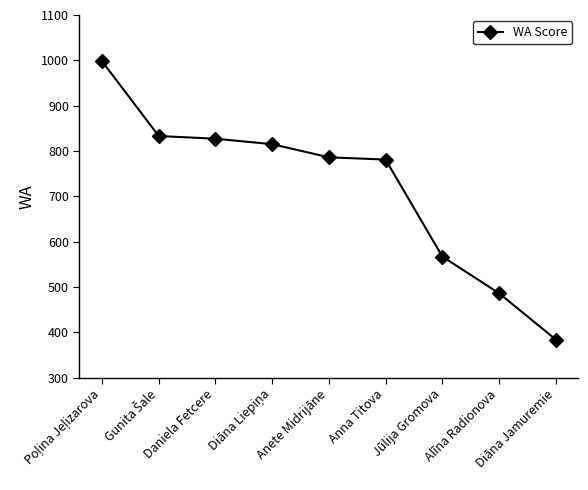

Is this an area chart (filled region under the line)?

No